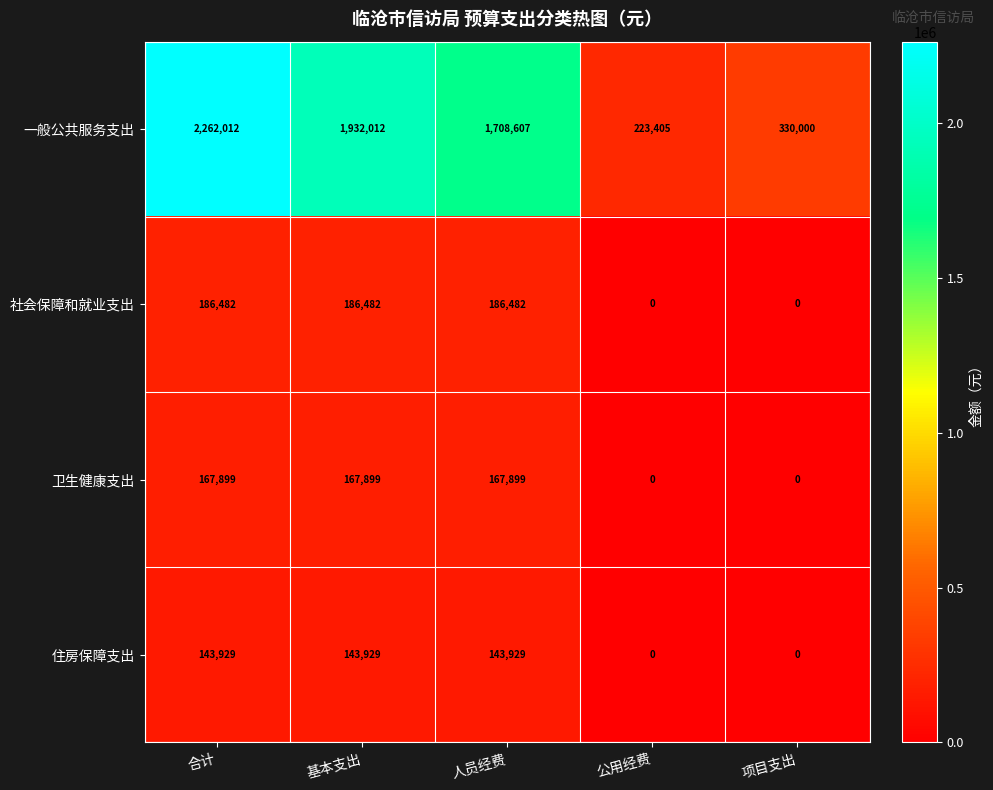

The 住房保障支出 series shows 143929 at 合计. True or false?

True